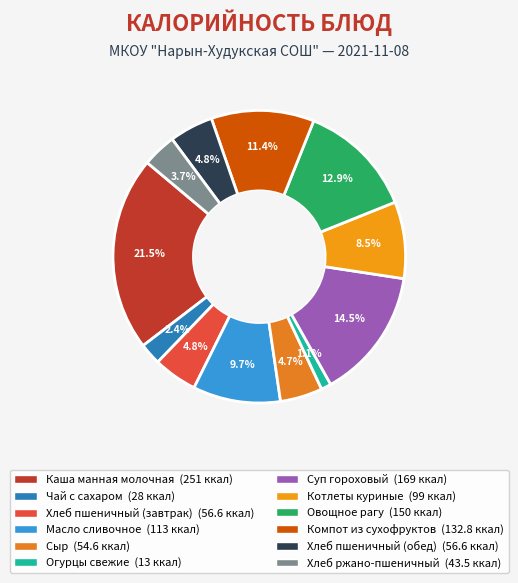

To the nearest percent, what is the combined percentage of Масло сливочное and Компот из сухофруктов?

21%